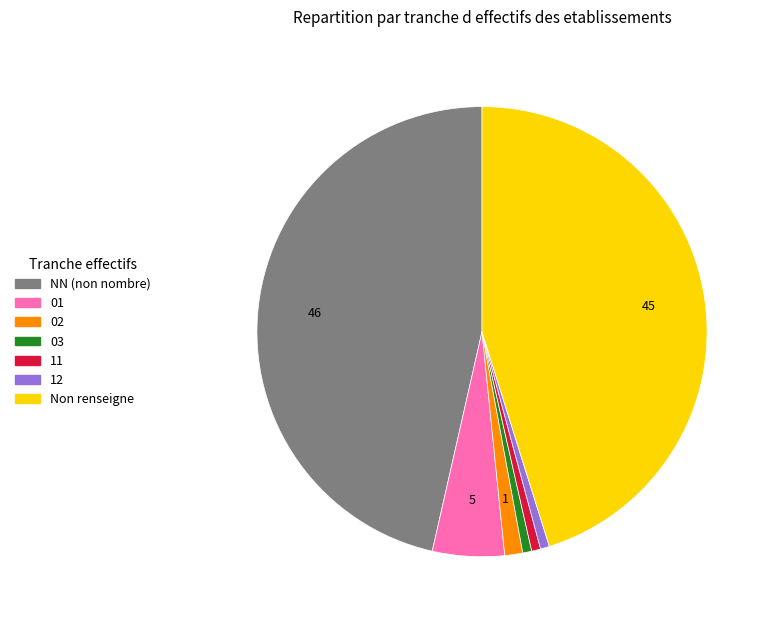

Is there a majority slice in this chart?

No